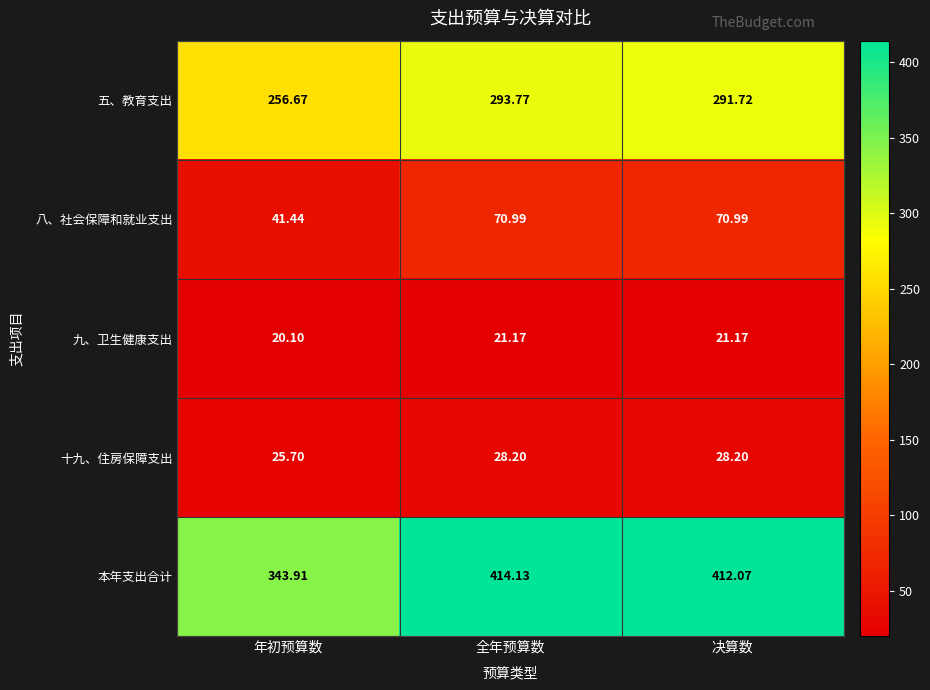

Which series has the largest range (max minus min)?

本年支出合计